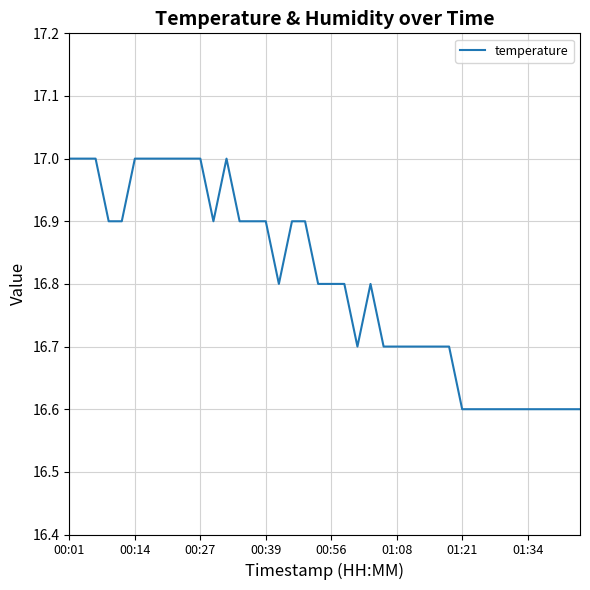

How many lines are shown in the chart?

1